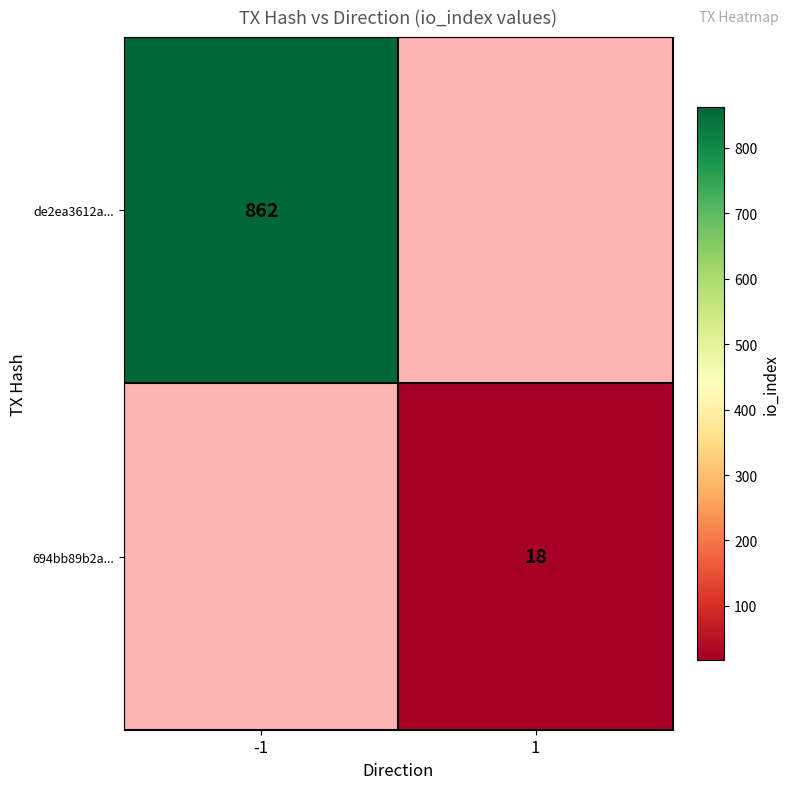

The value of 694bb89b2a... at 1 is 27.7. True or false?

False